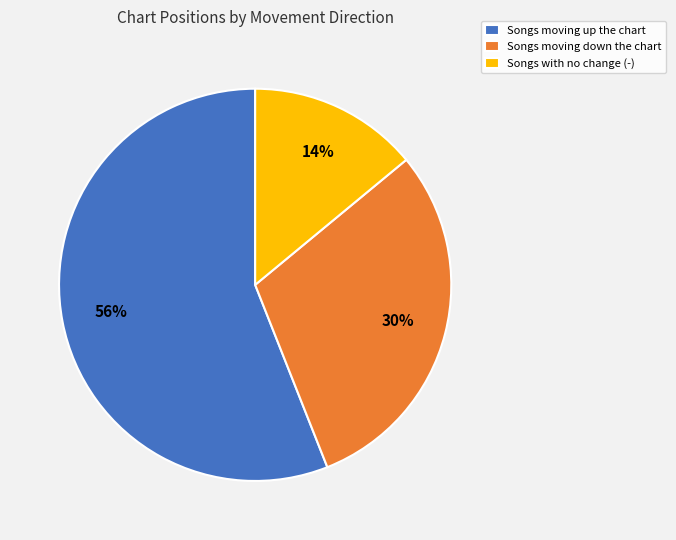

Does any single category account for the majority?

Yes